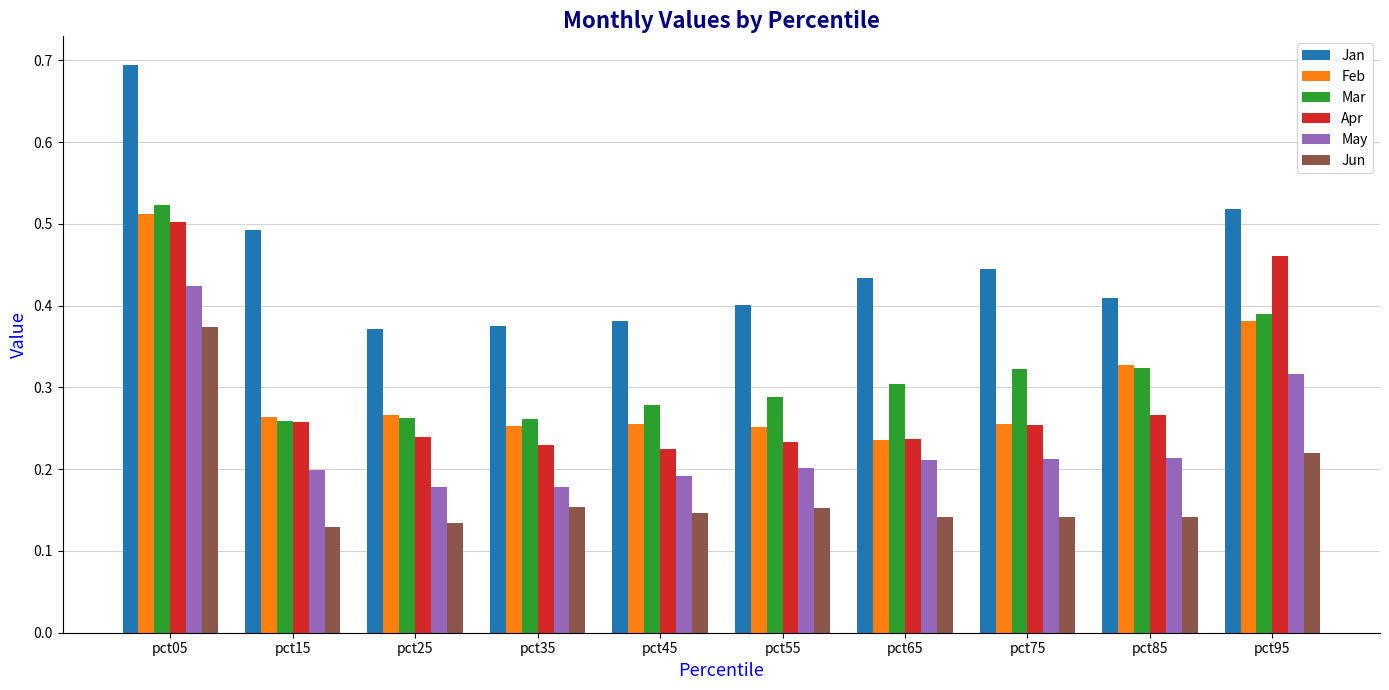

What is the sum of all Mar values?

3.2